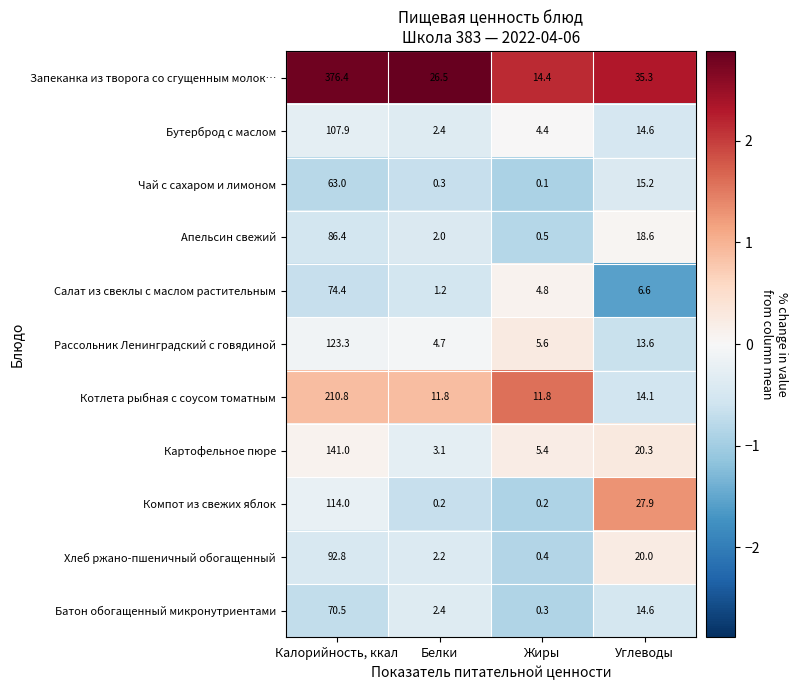

The Чай с сахаром и лимоном series shows 0.3 at Белки. True or false?

True